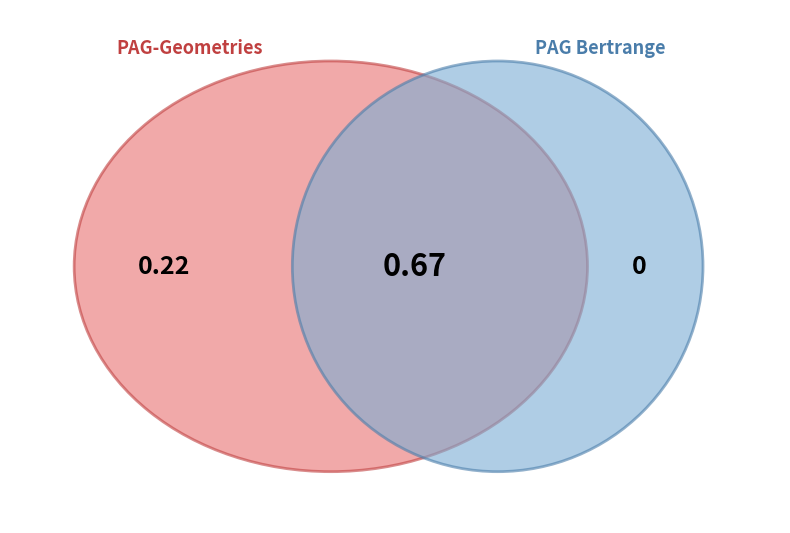

Is it true that PAG Bertrange is 54% of the pie?

False